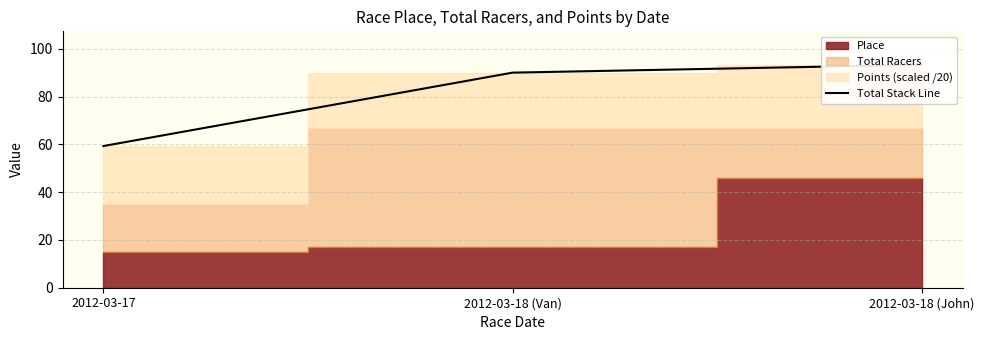

How many categories are shown in the chart?

3